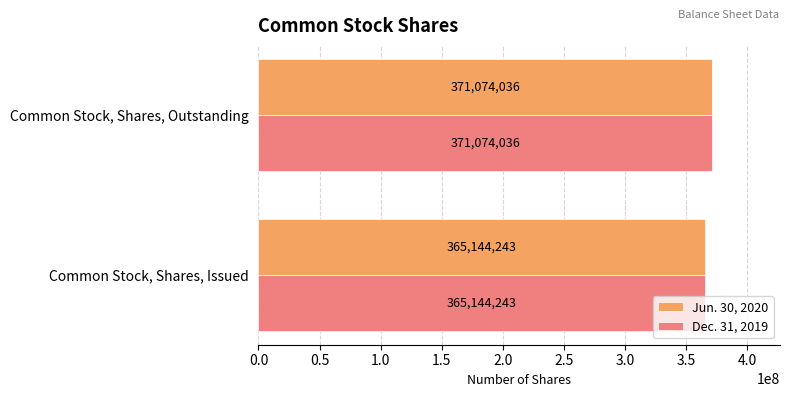

What is the sum of all Dec. 31, 2019 values?

736218279